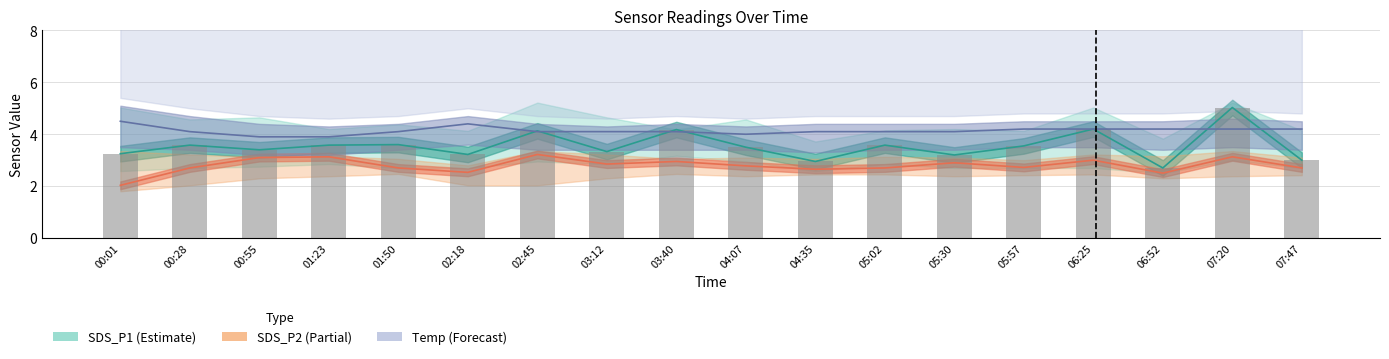

Which series has the largest range (max minus min)?

SDS_P1